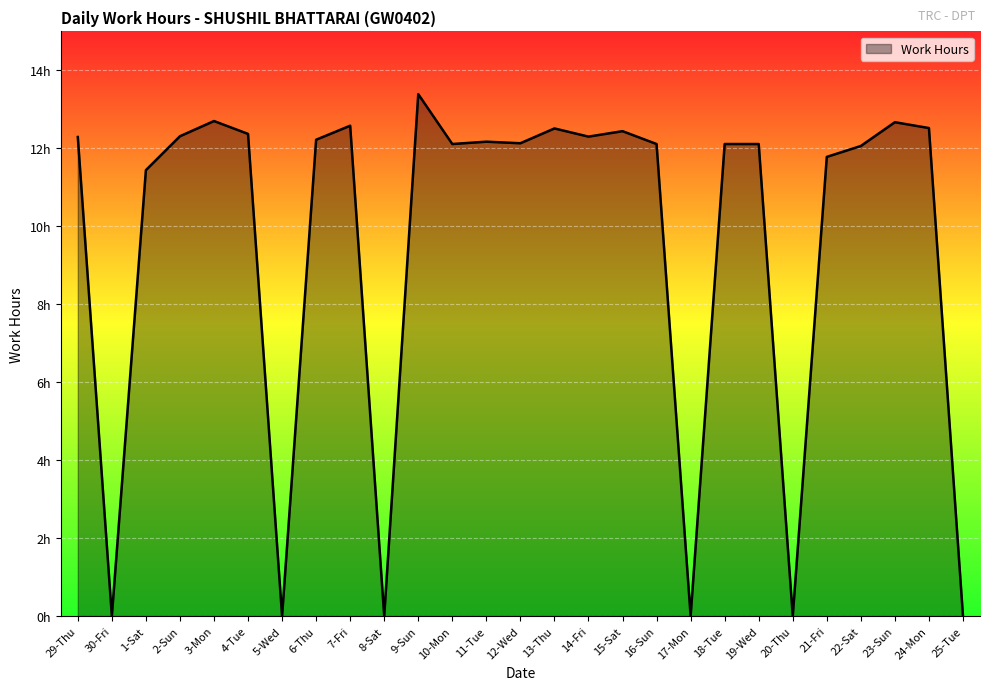

List the labels in order of value, smallest first.

30-Fri, 5-Wed, 8-Sat, 17-Mon, 20-Thu, 25-Tue, 1-Sat, 21-Fri, 22-Sat, 10-Mon, 16-Sun, 18-Tue, 19-Wed, 12-Wed, 11-Tue, 6-Thu, 29-Thu, 14-Fri, 2-Sun, 4-Tue, 15-Sat, 13-Thu, 24-Mon, 7-Fri, 23-Sun, 3-Mon, 9-Sun